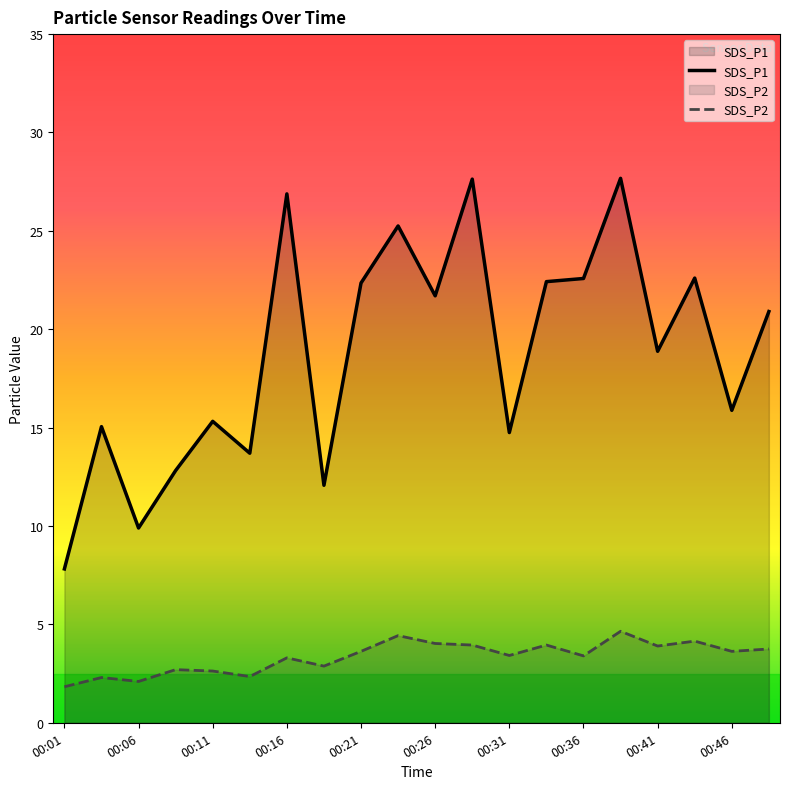

Rank the series by their maximum value, from highest to lowest.

SDS_P1, SDS_P2